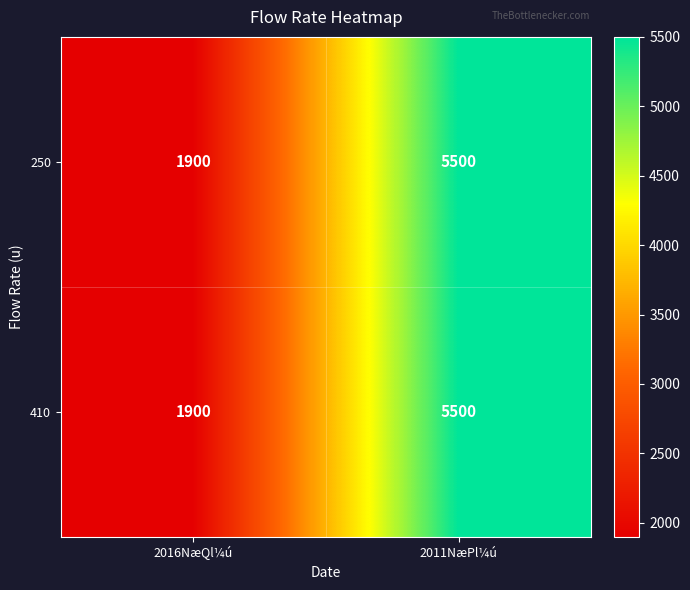

The value of 250 at 2016NæQl¼ú is 1900. True or false?

True